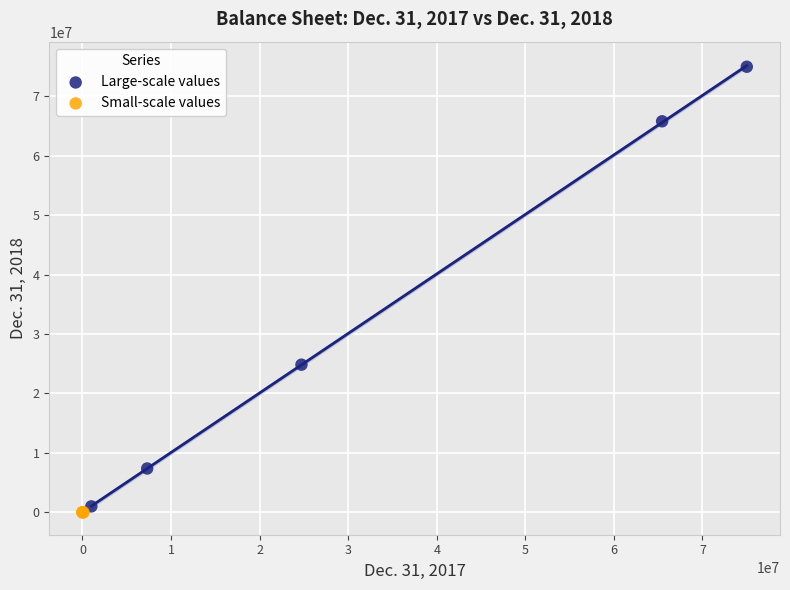

Which series reaches the maximum Y coordinate?

Large-scale values